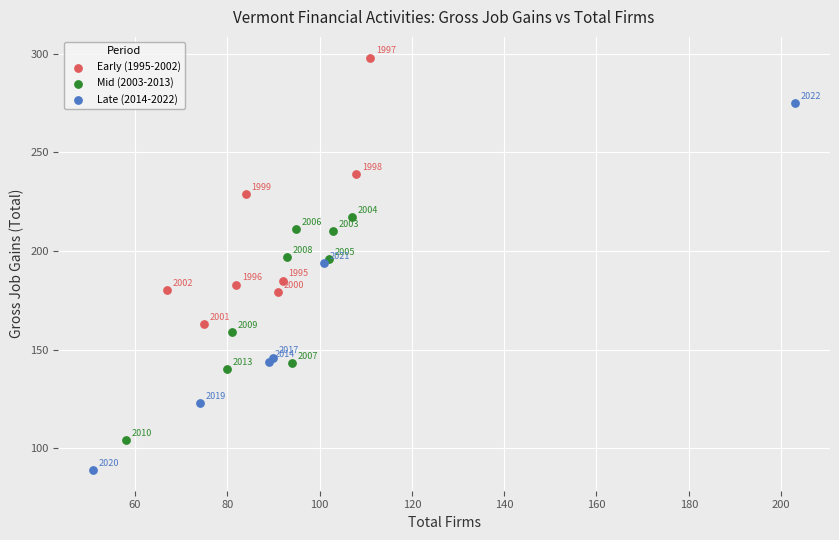

Which series reaches the minimum Y coordinate?

Late (2014-2022)